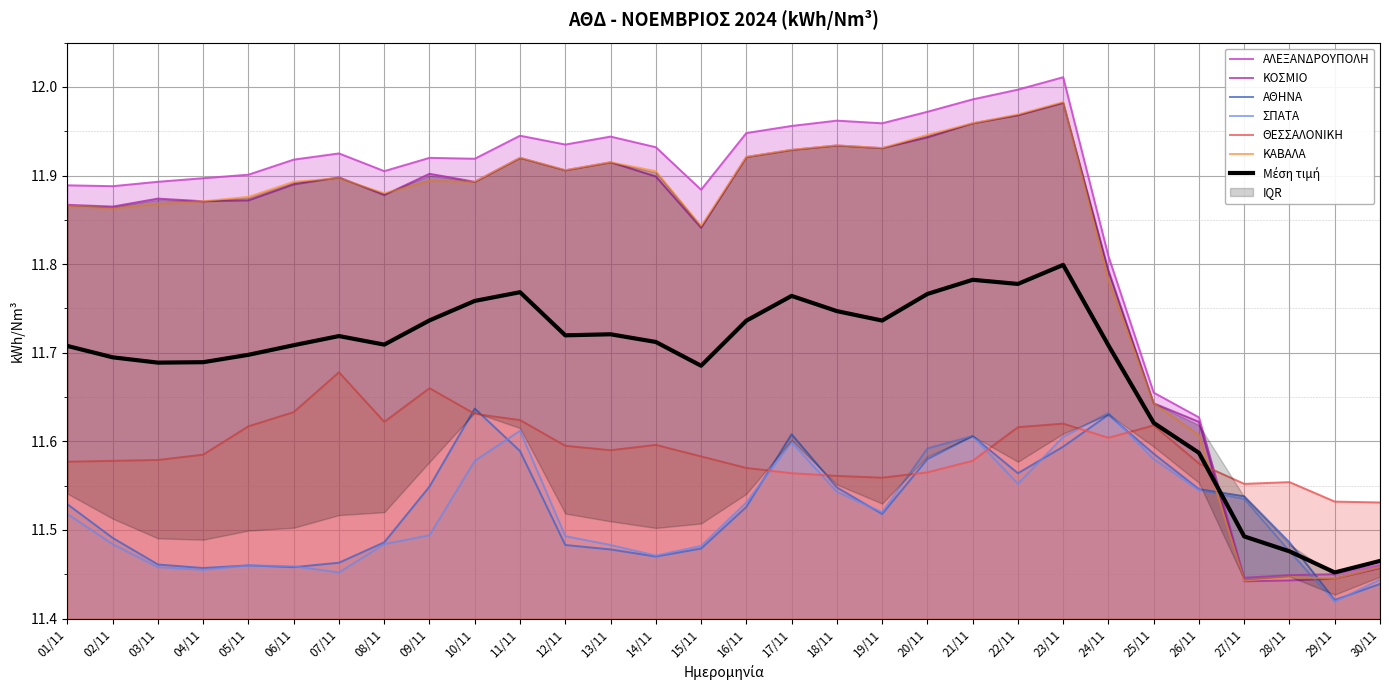

At which category does ΚΑΒΑΛΑ reach its first local valley?

02/11